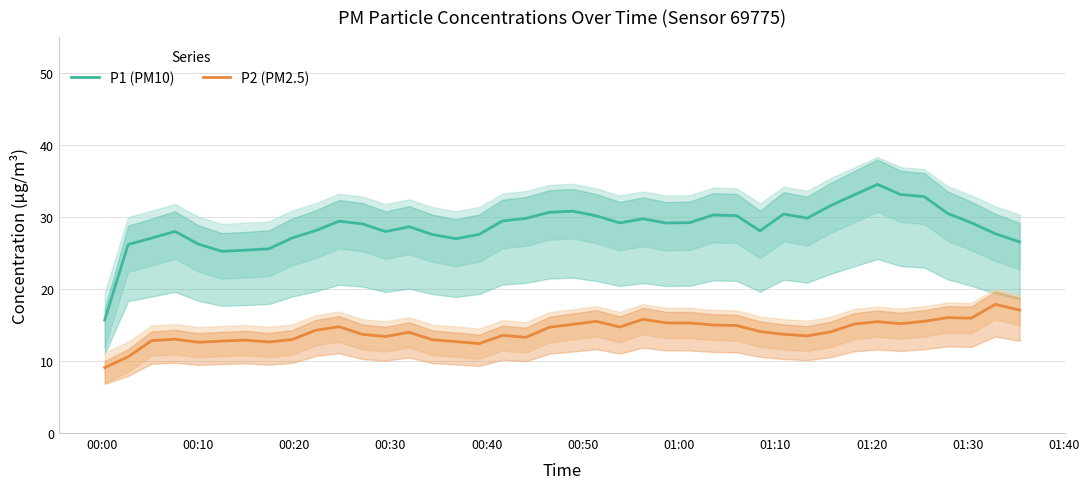

True or false: P2 (PM2.5) and P1 (PM10) cross at least once.

False